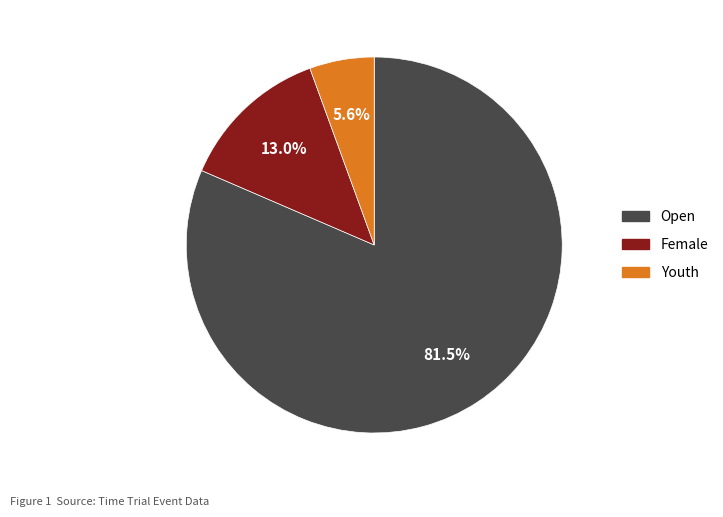

To the nearest percent, what is the average slice percentage?

33%